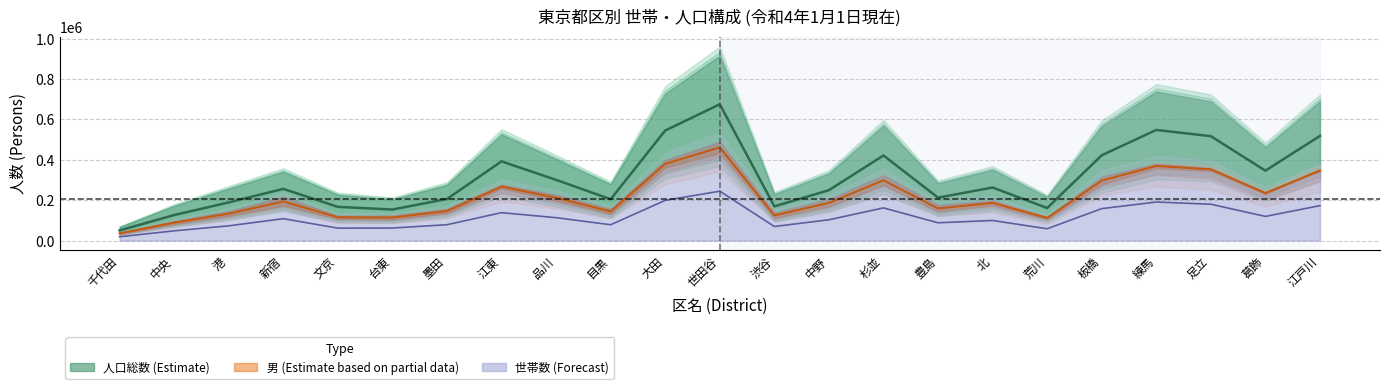

At which label does 男 reach its peak?

世田谷